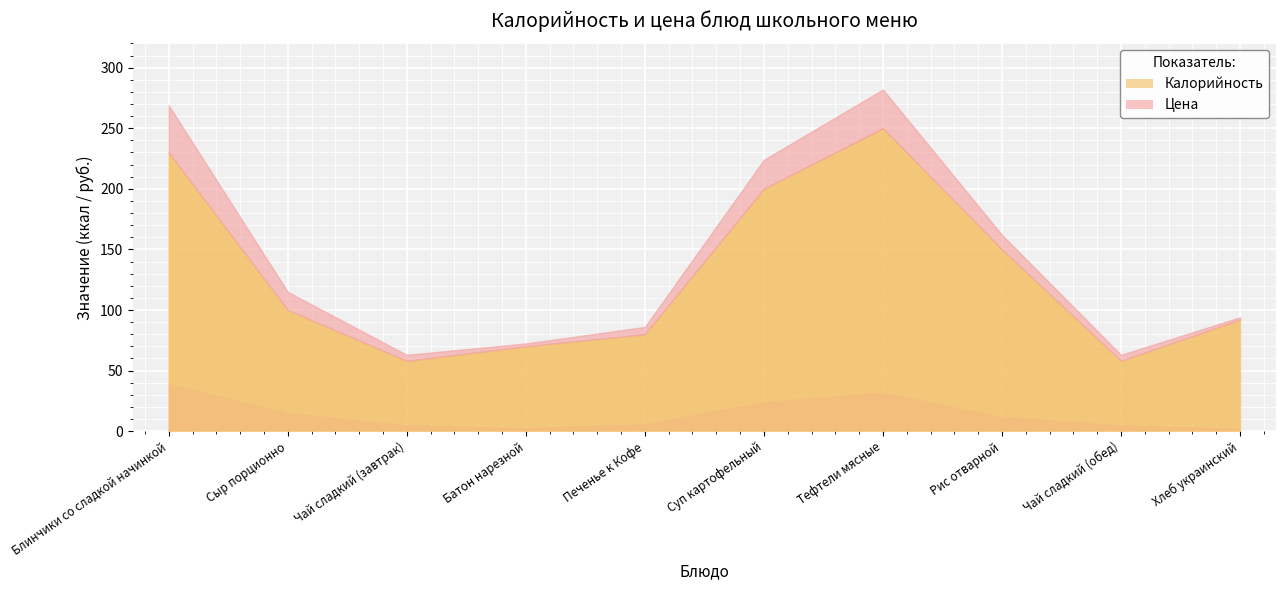

Which series changed the most between Сыр порционно and Печенье к Кофе?

Калорийность